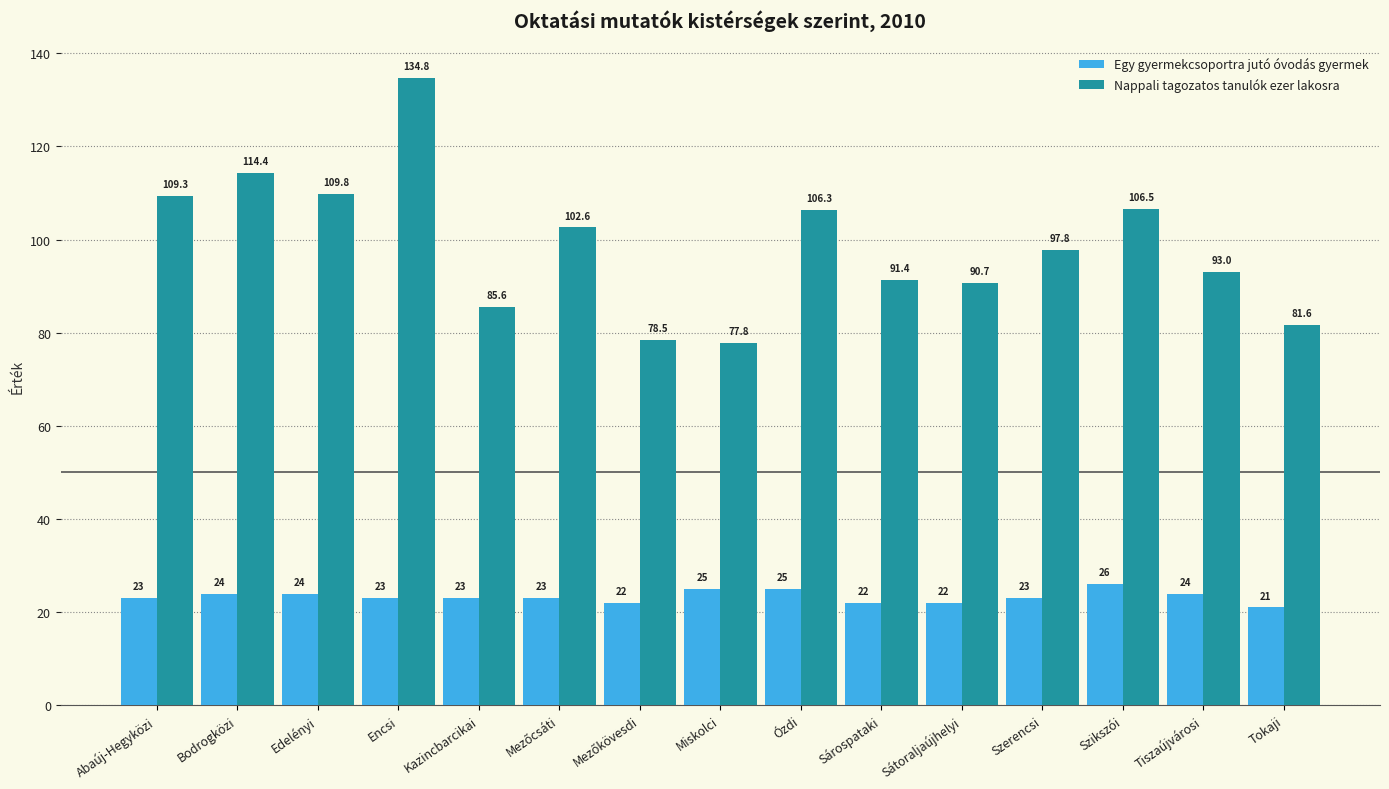

Where does the Nappali tagozatos tanulók ezer lakosra series first go above 97?

Abaúj-Hegyközi